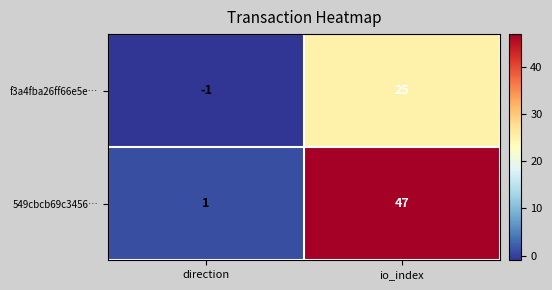

Rank the series by their average value, from lowest to highest.

f3a4fba26ff66e5e…, 549cbcb69c3456…